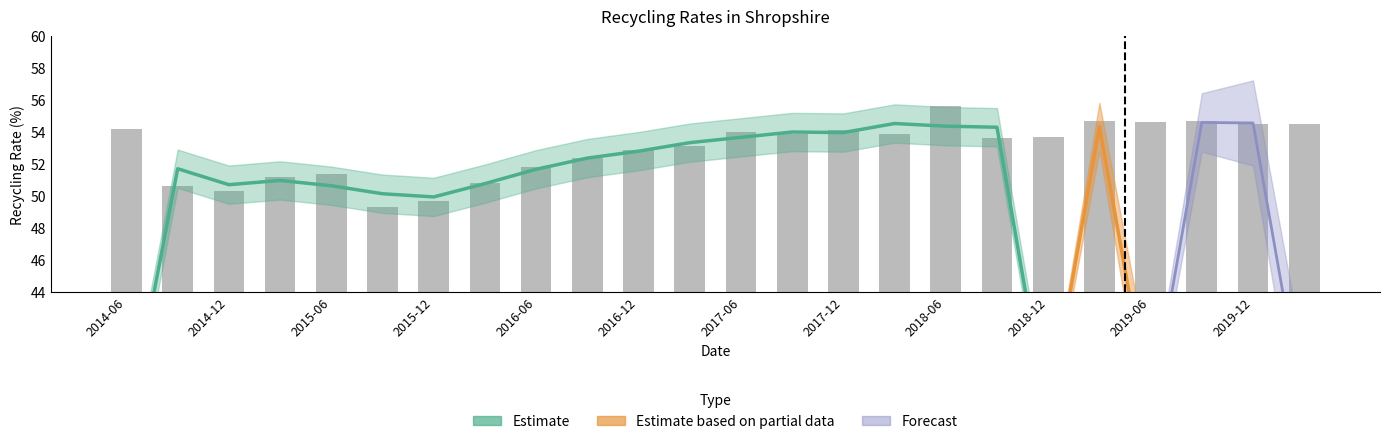

What is the sum of all values?

1269.5